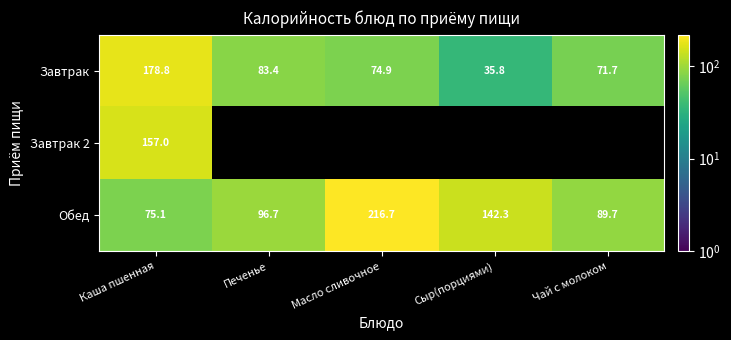

How many values in the Завтрак series are below 74?

2